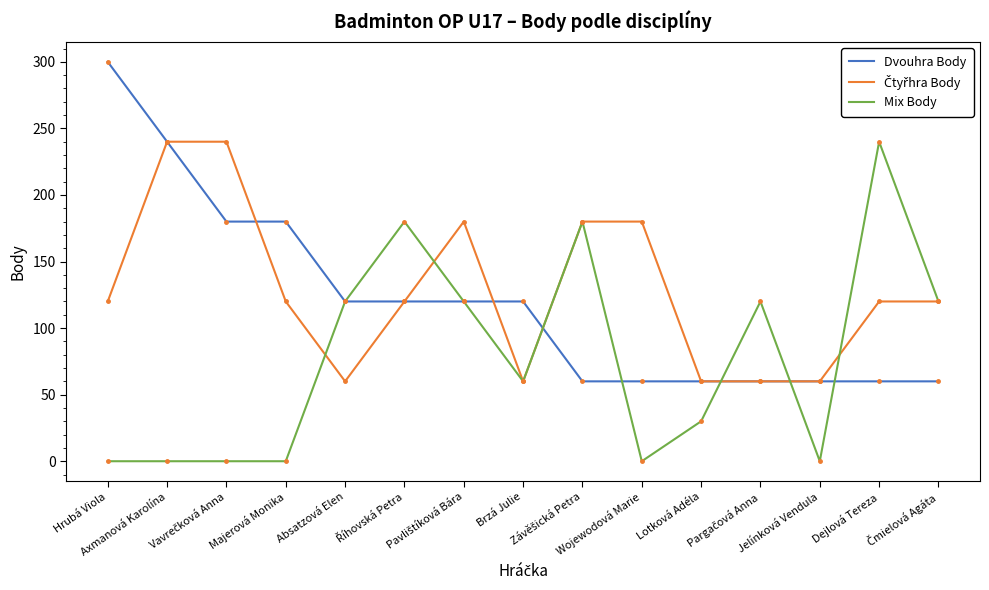

What is the minimum value for Dvouhra Body?

60